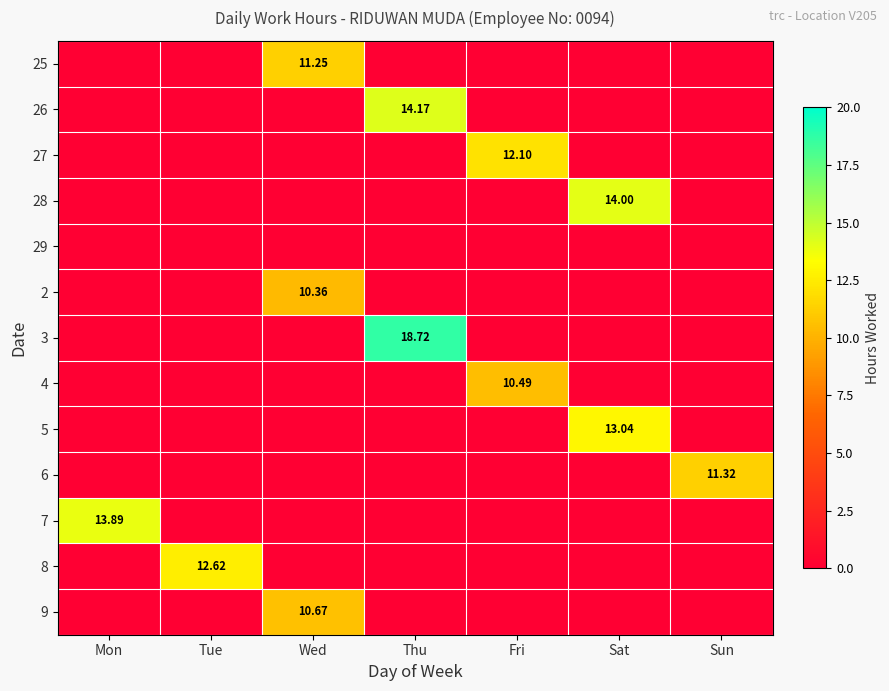

What is the sum of all 25 values?

11.2